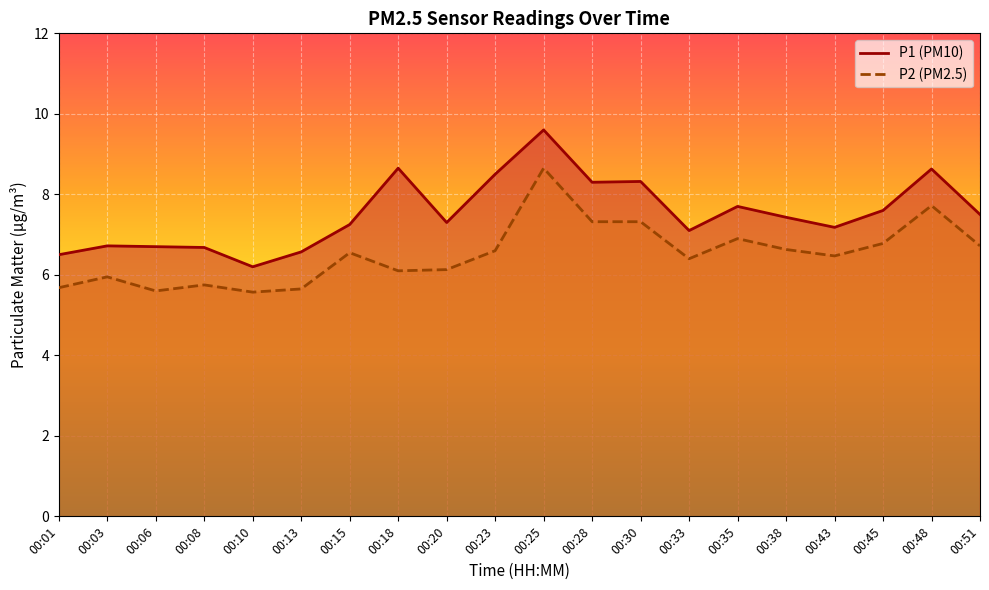

What is the difference between the maximum and minimum values in the P2 line series?

3.1